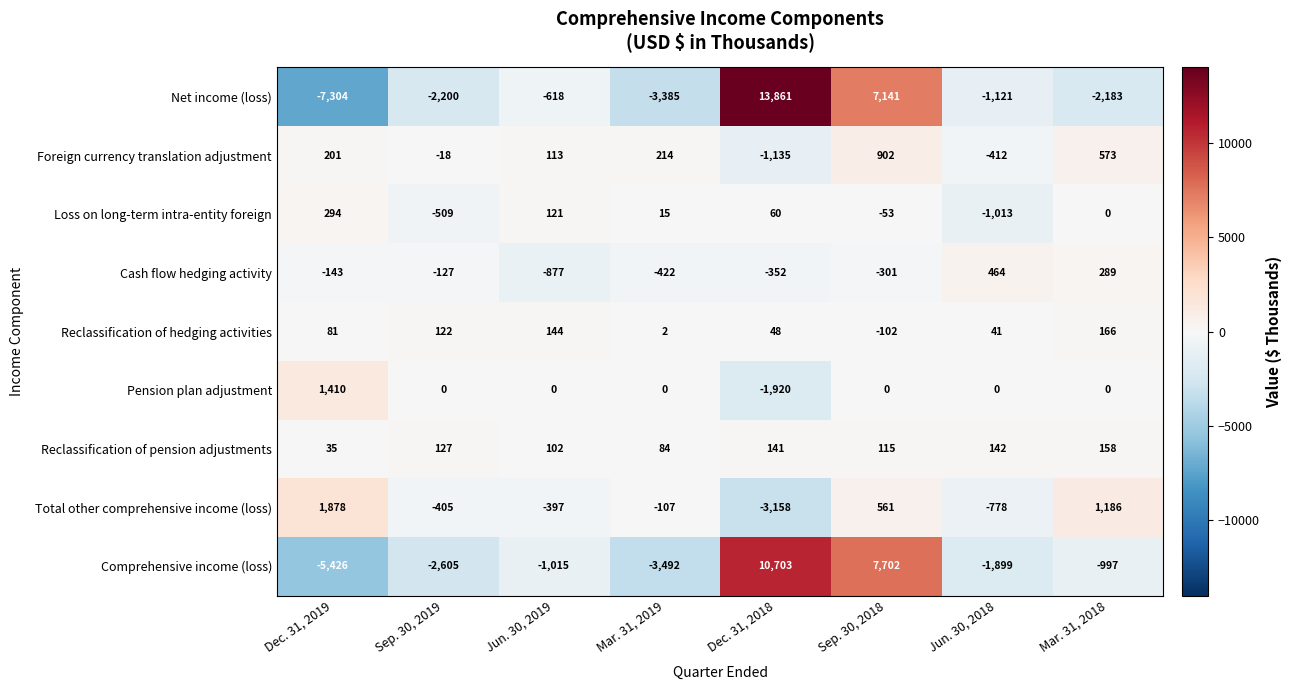

Rank the series by their maximum value, from lowest to highest.

Reclassification of pension adjustments, Reclassification of hedging activities, Loss on long-term intra-entity foreign, Cash flow hedging activity, Foreign currency translation adjustment, Pension plan adjustment, Total other comprehensive income (loss), Comprehensive income (loss), Net income (loss)